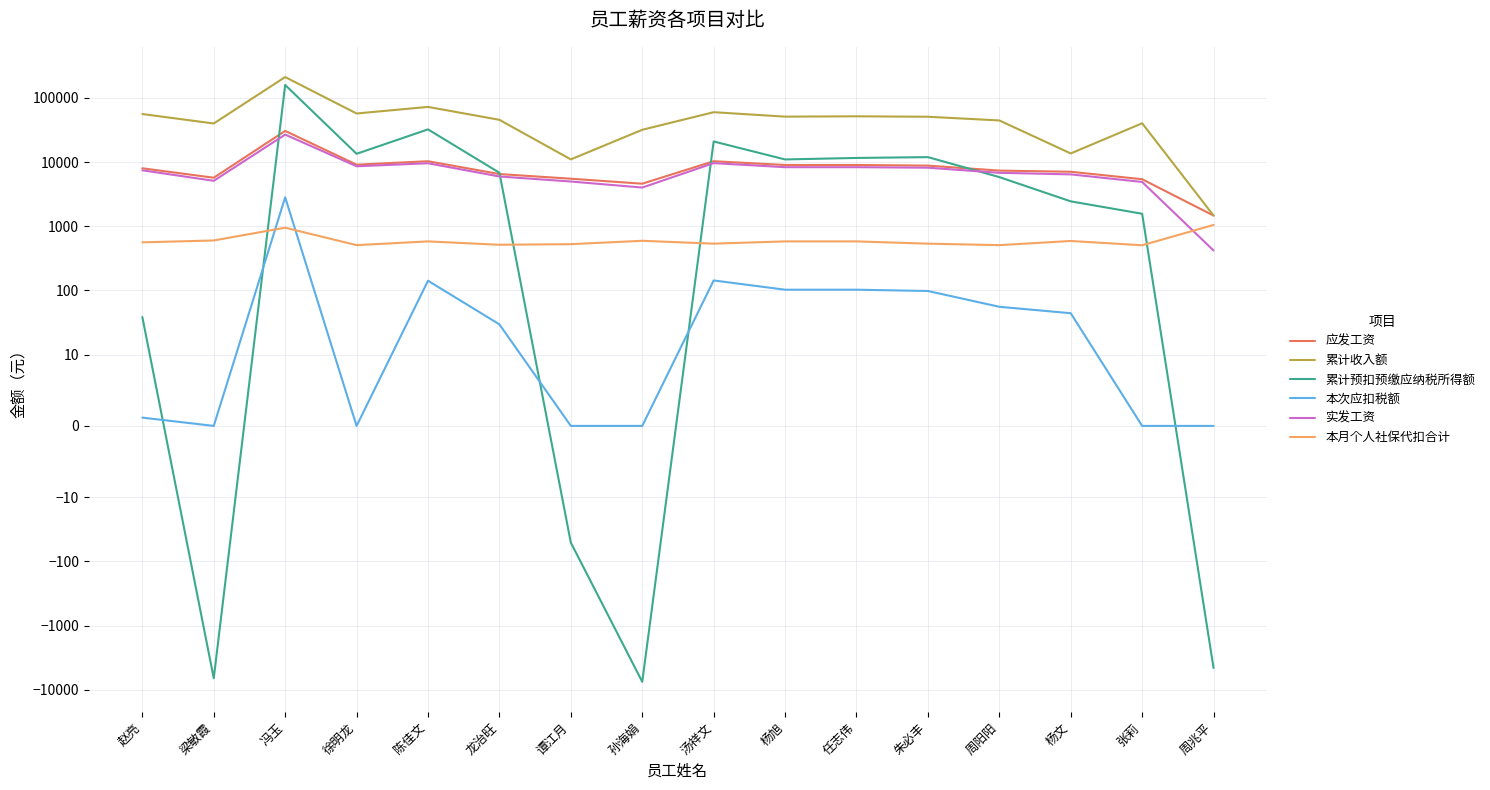

What is the label of the 16th point from the right?

赵亮